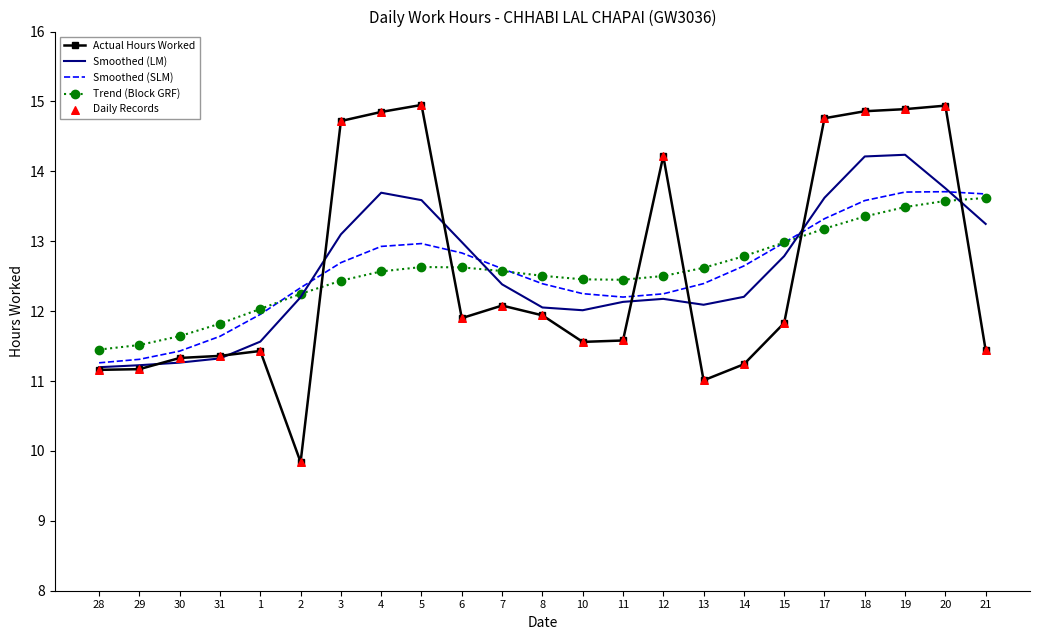

At which category is the sum across all series the highest?

19